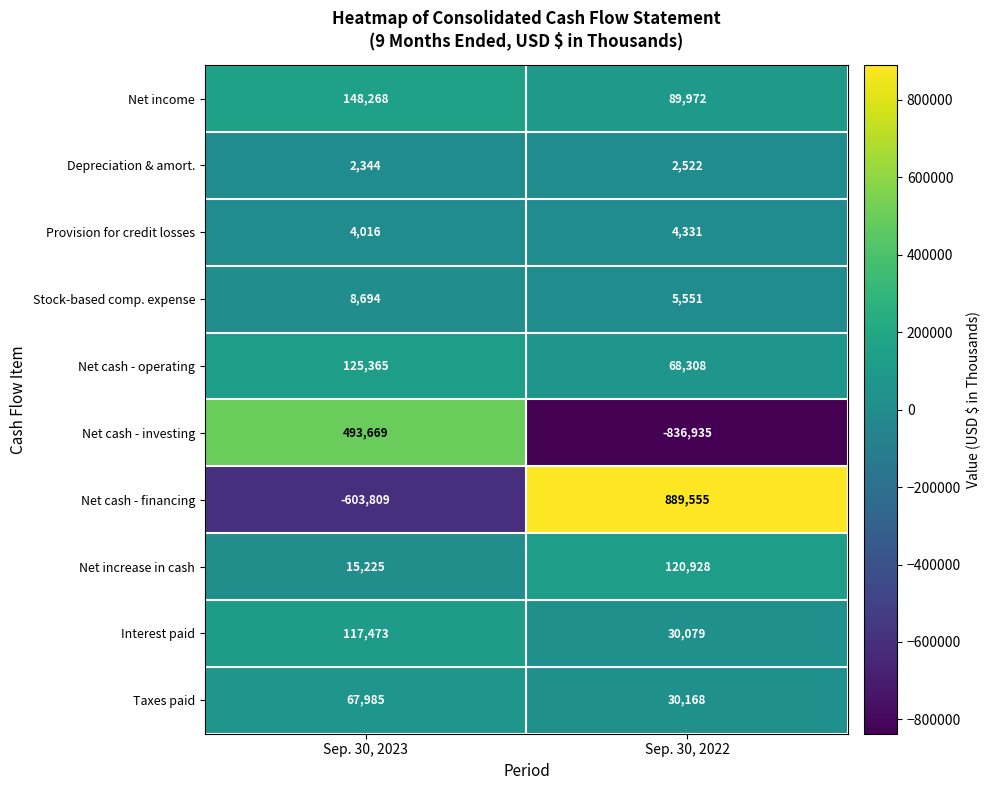

Where is Taxes paid nearest to the value 49076?

Sep. 30, 2022